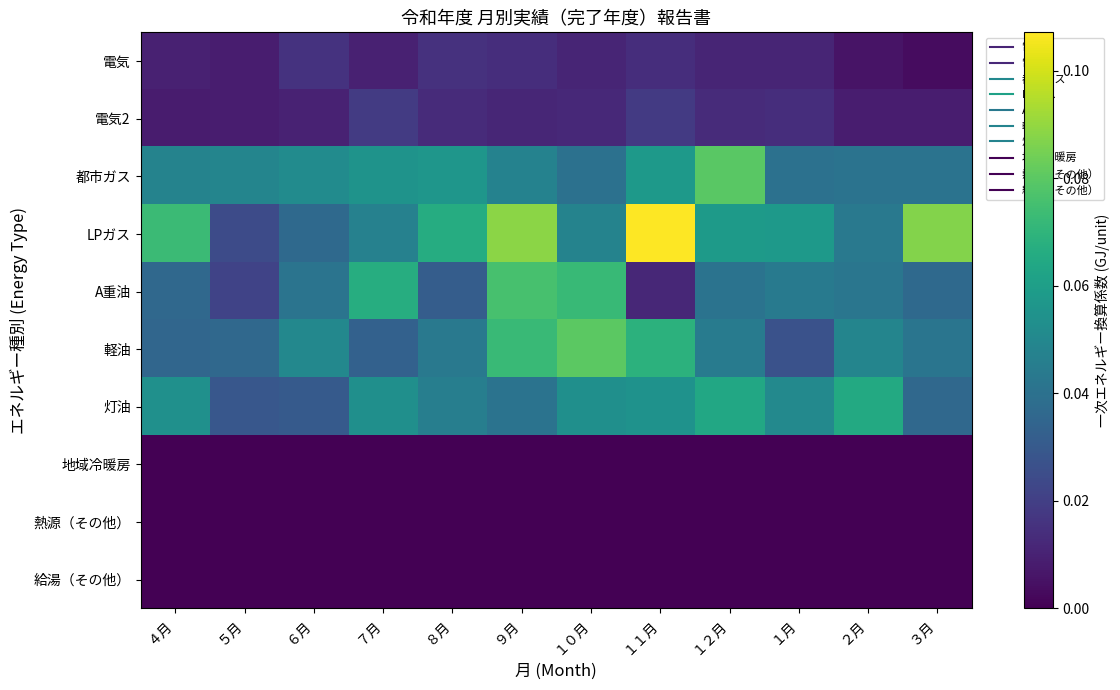

Which series has the widest spread of values?

LPガス